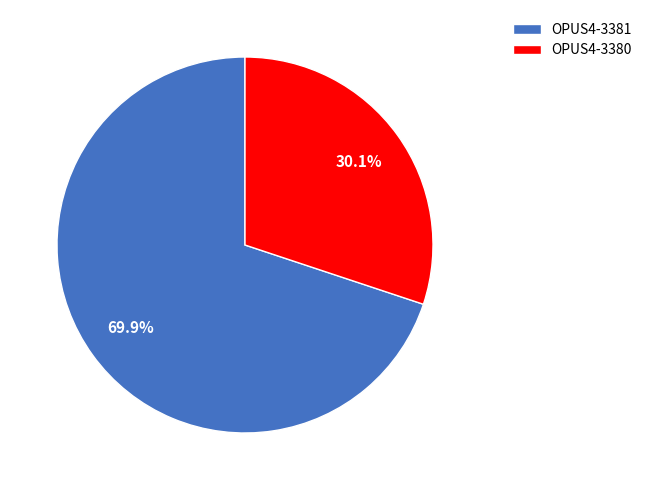

Which category has the smallest portion of the pie?

OPUS4-3380